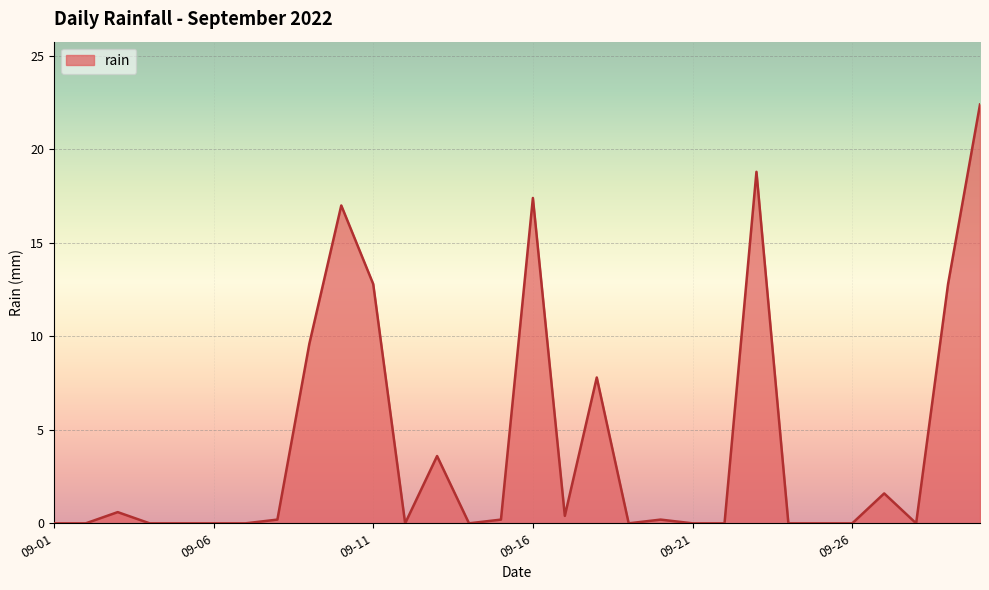

What is the difference between the maximum and minimum values?

22.4